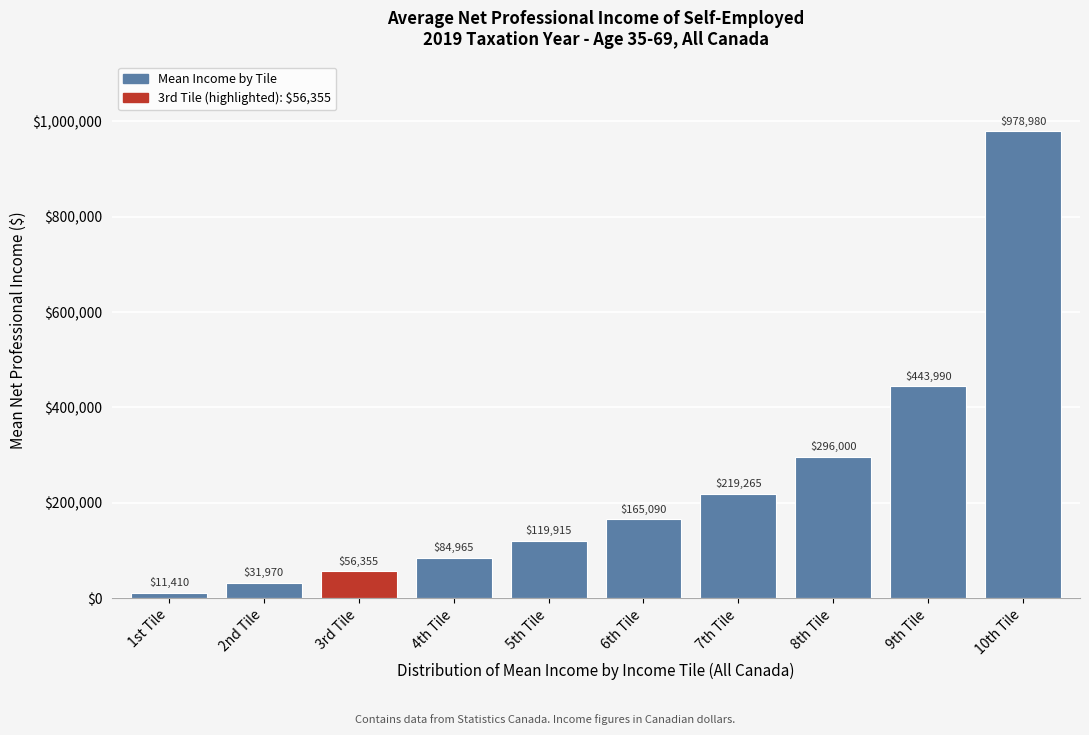

Reading right to left, transcribe all the data shown in this chart.

10th Tile=978980	9th Tile=443990	8th Tile=296000	7th Tile=219265	6th Tile=165090	5th Tile=119915	4th Tile=84965	3rd Tile=56355	2nd Tile=31970	1st Tile=11410